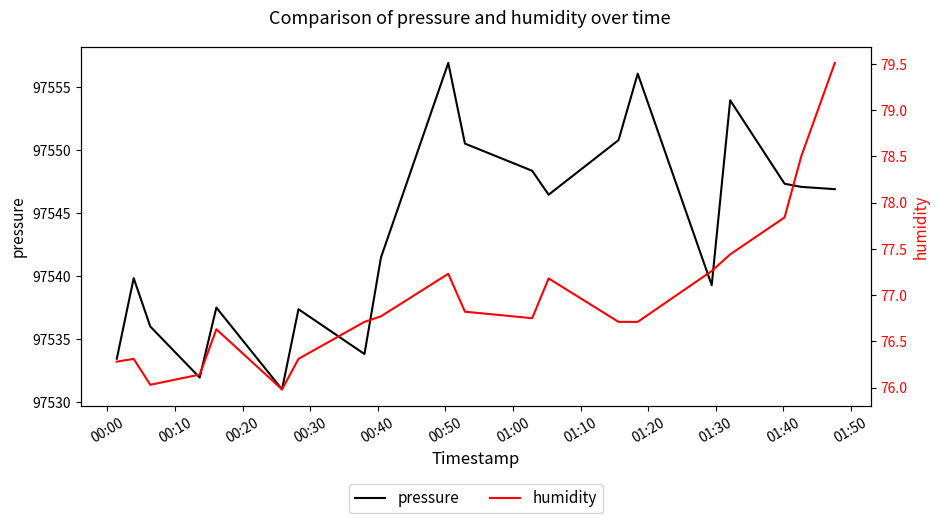

True or false: humidity has more than 1 interior local peaks.

True